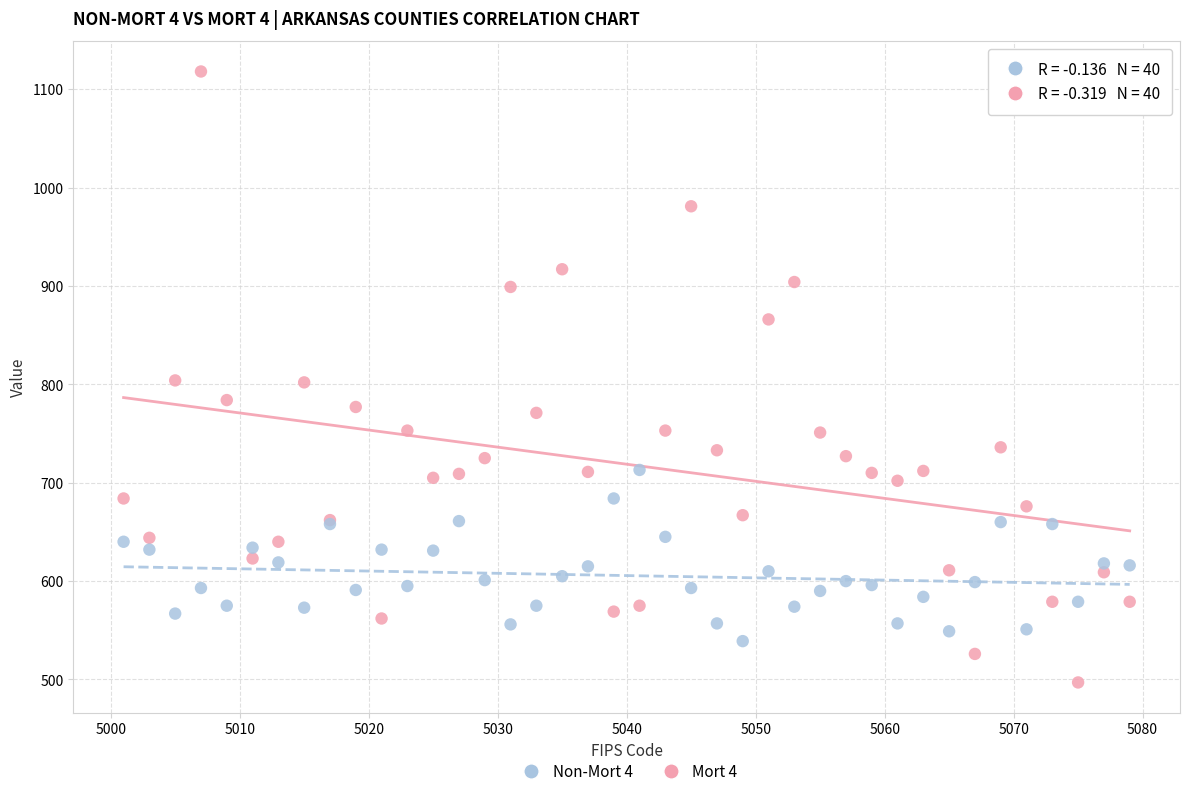

Which series reaches the minimum Y coordinate?

Mort 4